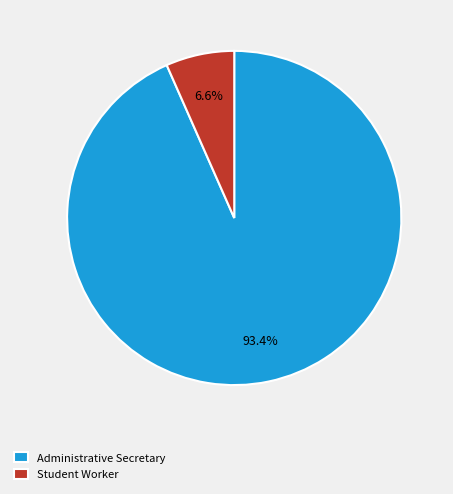

What percentage is the Administrative Secretary slice, to the nearest percent?

93%